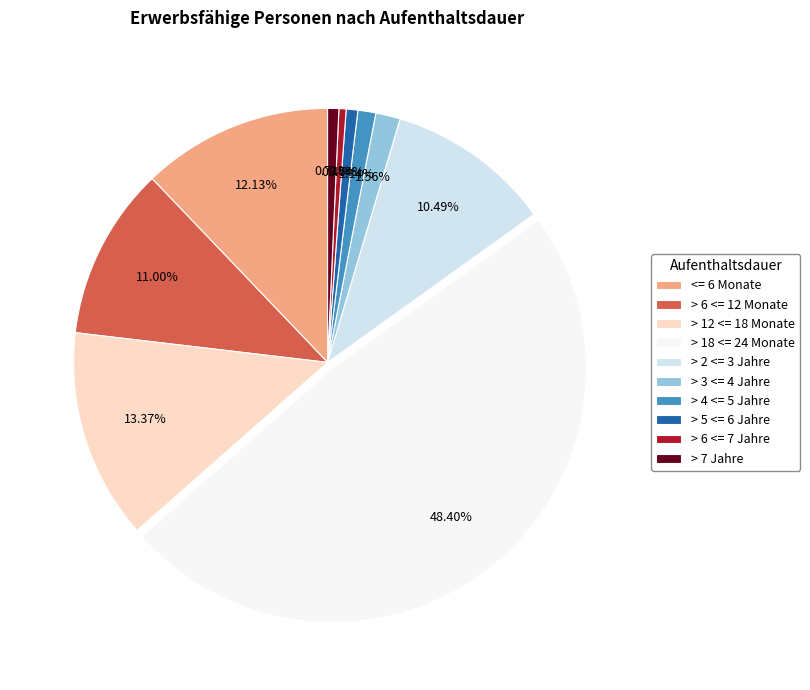

Which has a higher value, > 6 <= 7 Jahre or > 4 <= 5 Jahre?

> 4 <= 5 Jahre